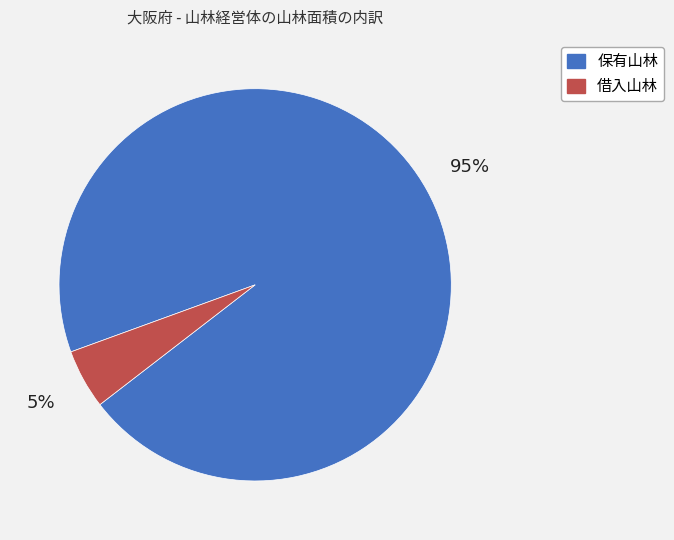

Is there any slice that represents more than half of the pie?

Yes